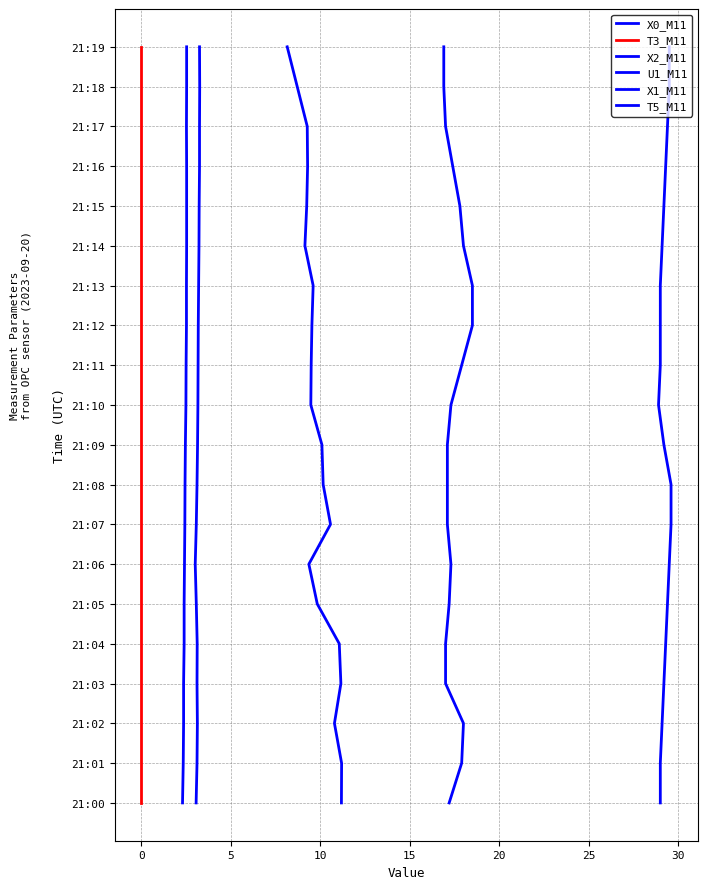

What is the difference between the maximum and minimum values in the X0_M11 series?

19